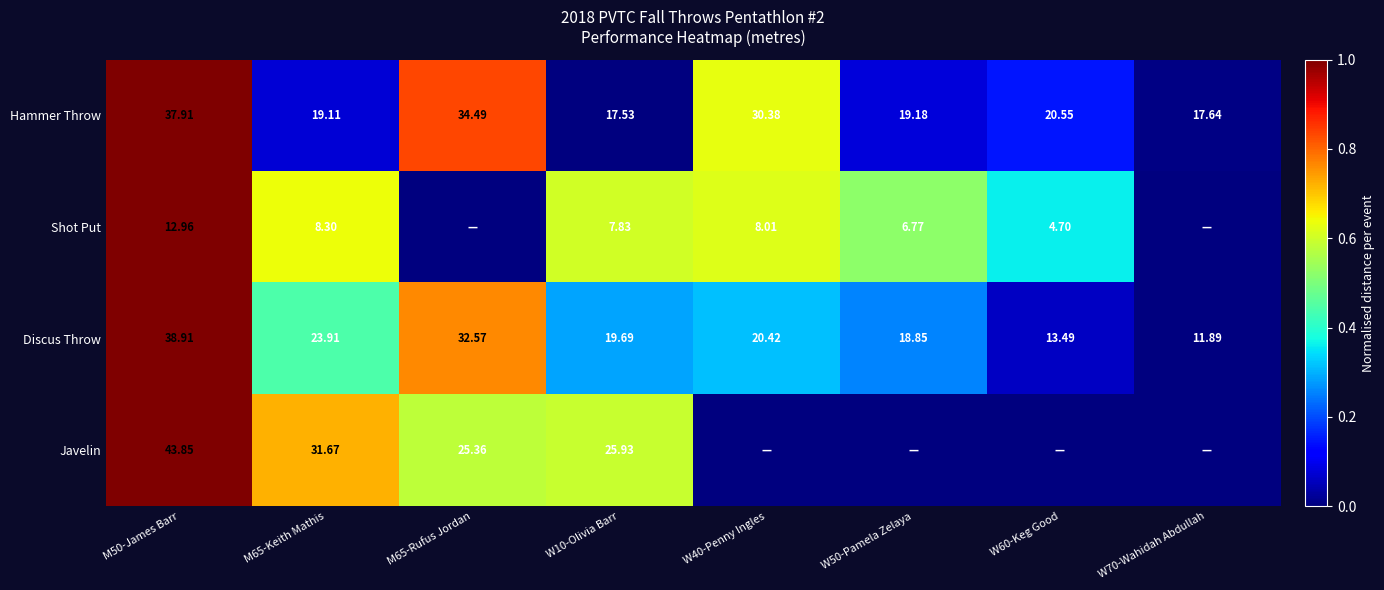

Is the value of Javelin at W10-Olivia Barr greater than the value of Hammer Throw at W70-Wahidah Abdullah?

Yes